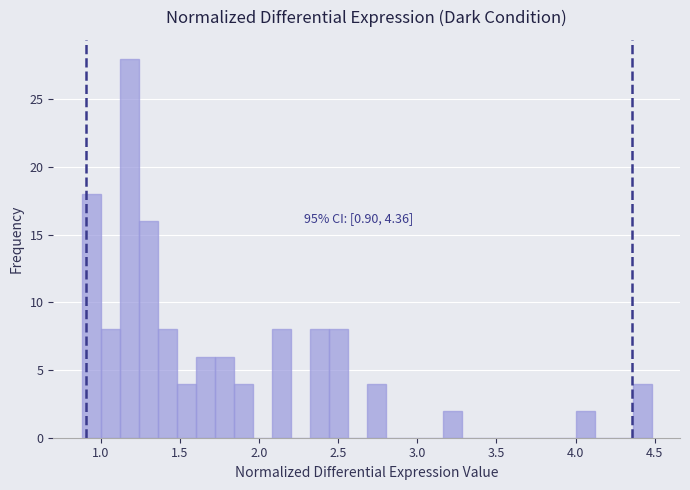

Read against the x-axis, roughly where is the centre of the tallest bar?

1.20